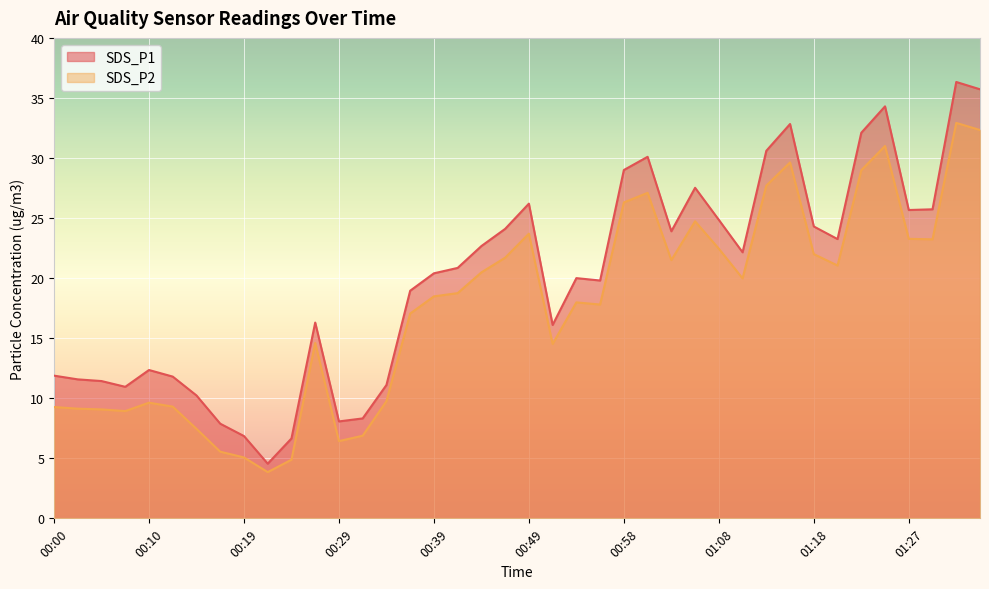

Where is the first local minimum for SDS_P1?

00:07